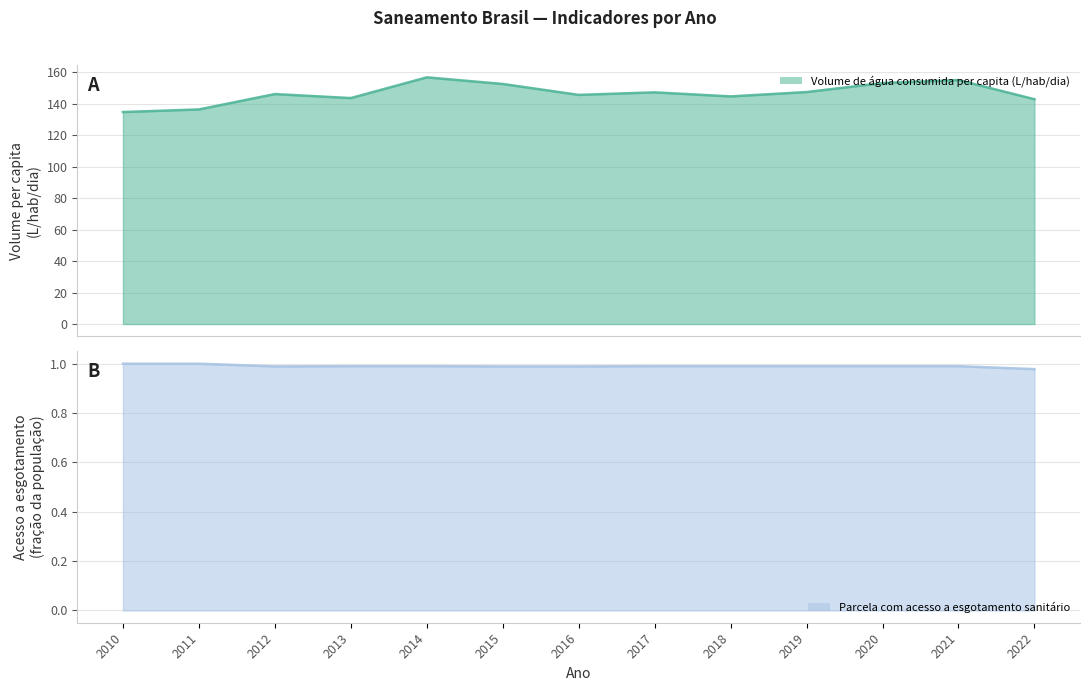

Where is the first local maximum for Volume de água consumida per capita (L/hab/dia)?

2012